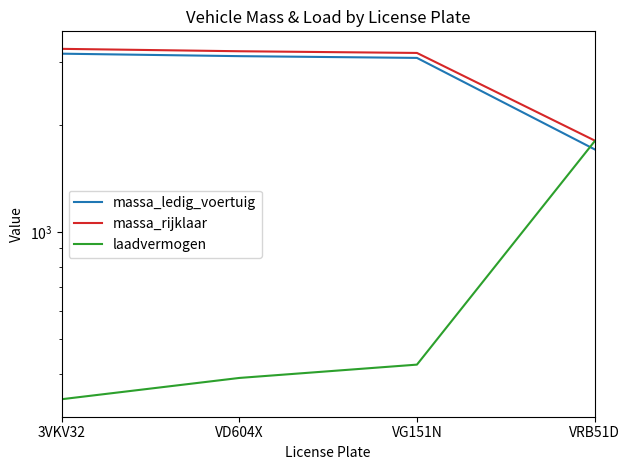

Reading left to right, list all the values displayed in this chart.

massa_ledig_voertuig: 3160	3110	3075	1705
massa_rijklaar: 3260	3210	3175	1805
laadvermogen: 340	390	425	1795